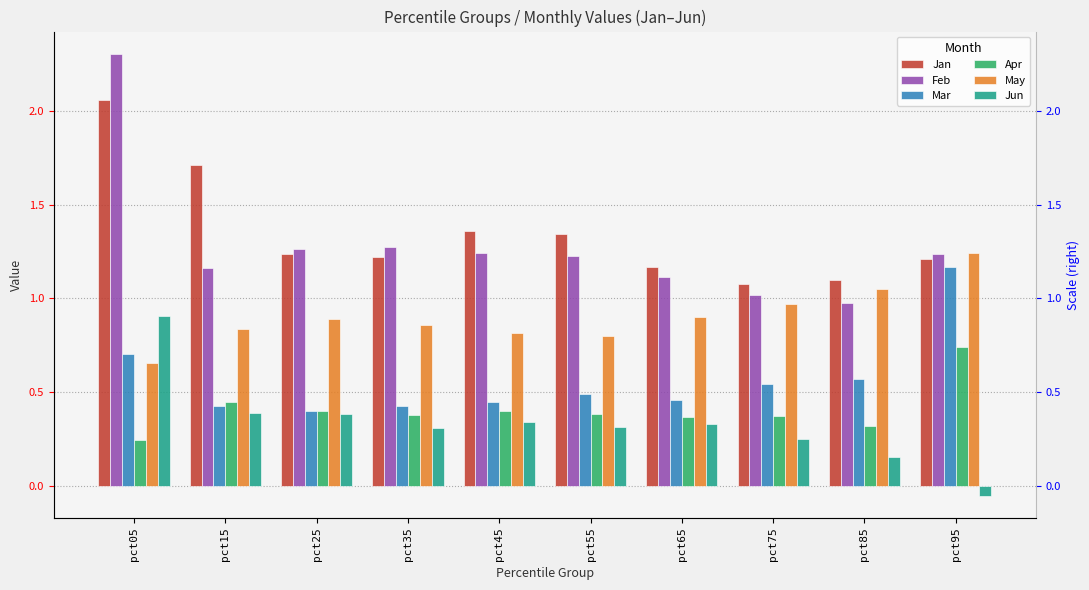

Are the bars grouped side by side (vs. stacked)?

Yes